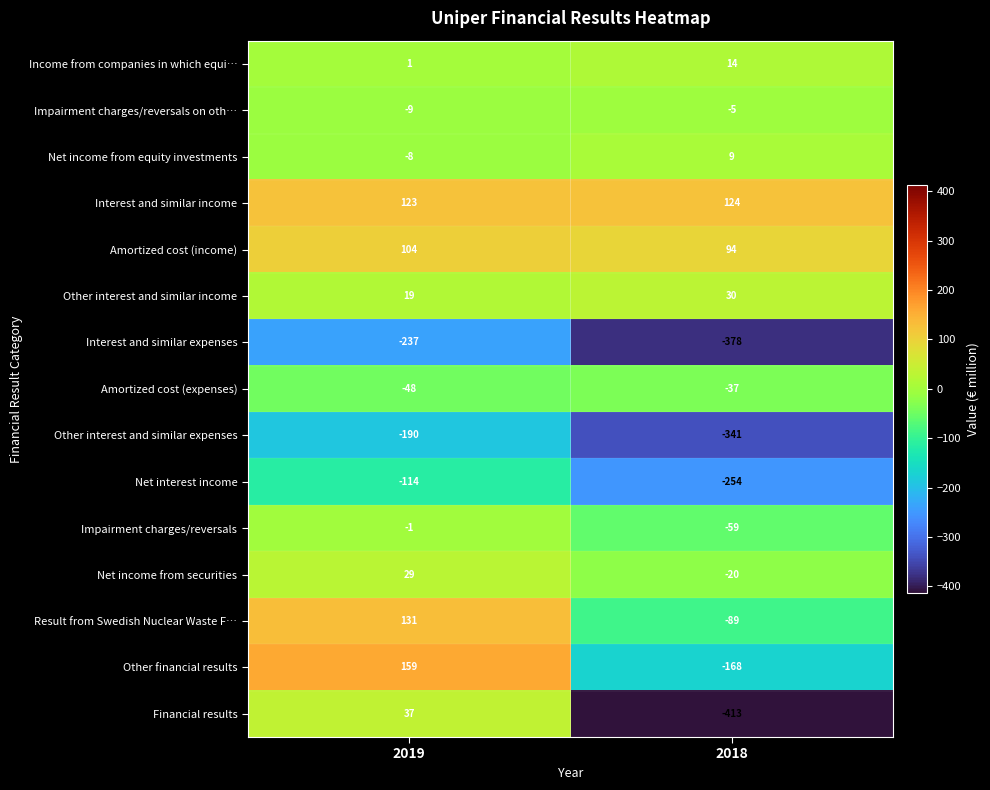

At which label is Interest and similar income closest to 123?

2019